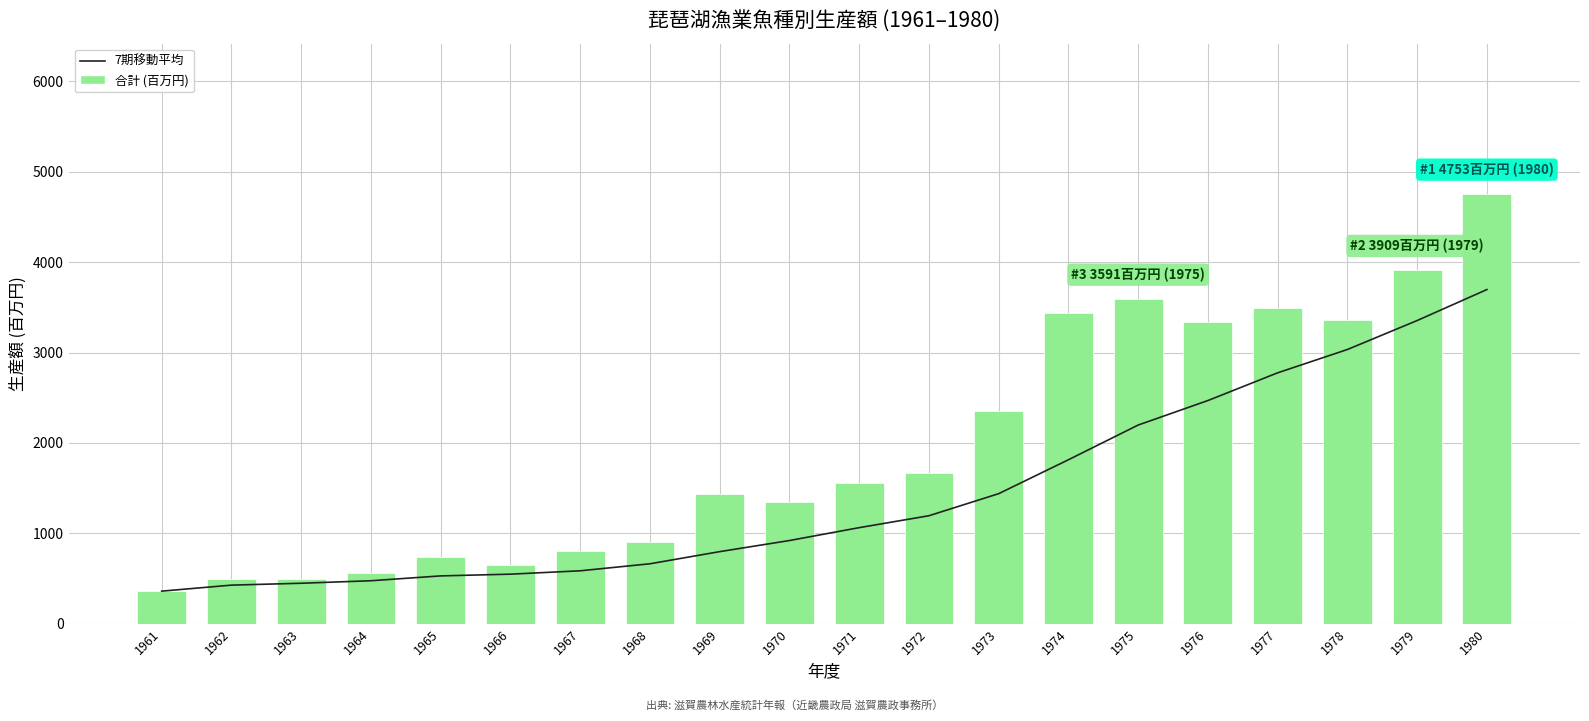

What is the approximate value of 合計 at 1973?

2353.0